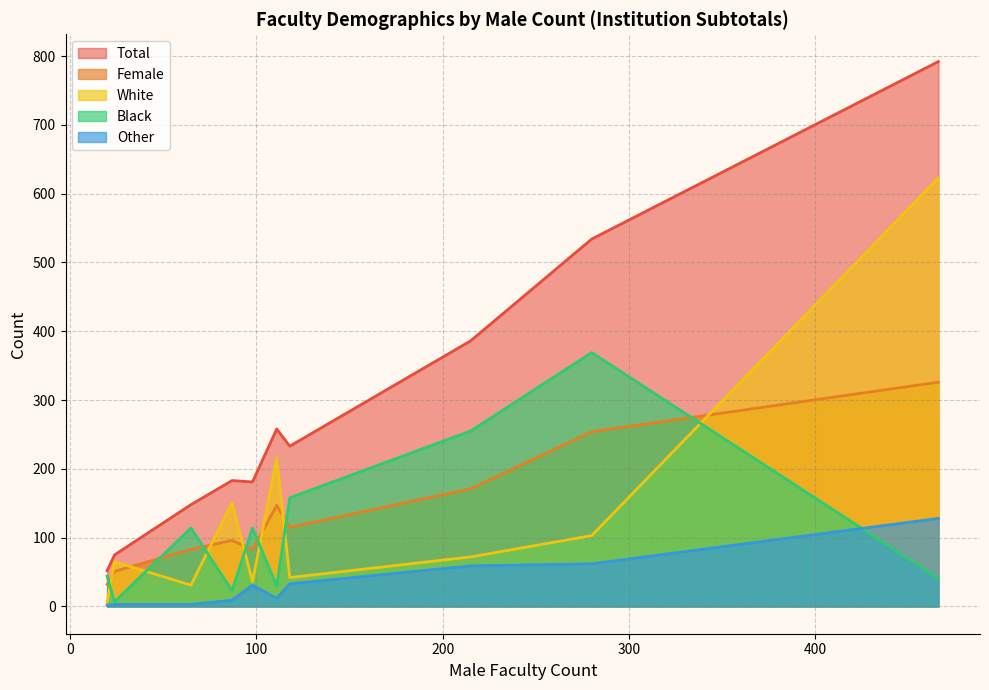

At 111, list the series in order from smallest to largest.

Other, Black, Female, White, Total